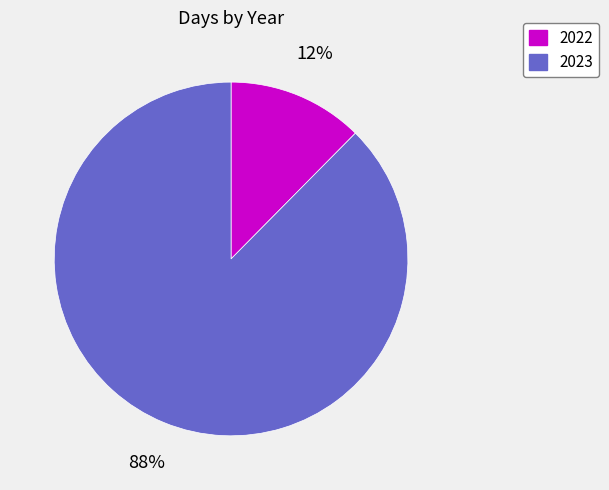

To the nearest percent, what percentage of the pie is 2023?

88%